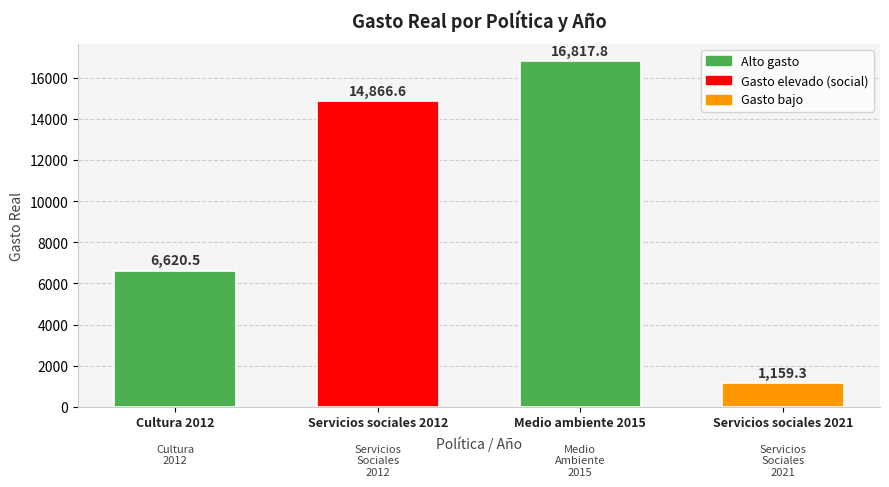

What is the label of the 4th bar from the right?

Cultura 2012